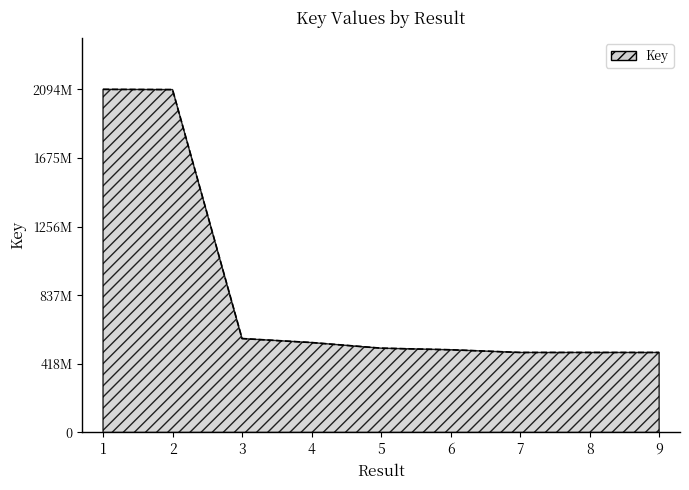

What is the maximum value shown in the chart?

2094762289